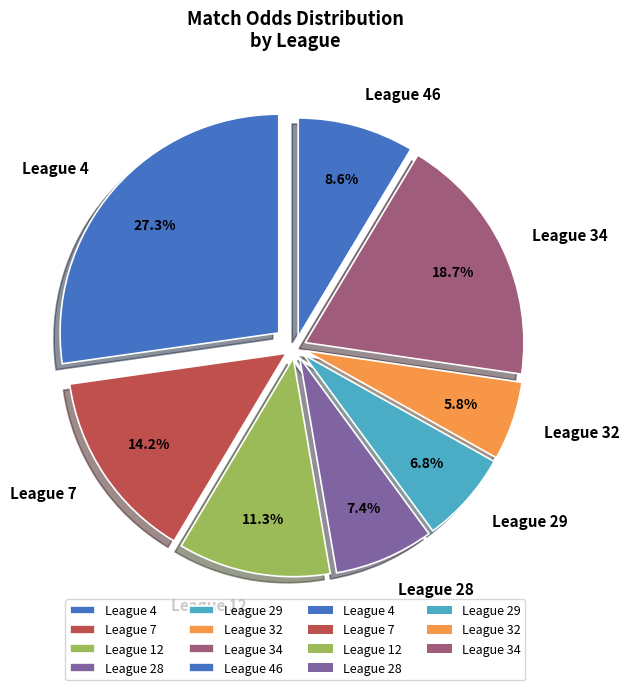

What percentage do League 32 and League 46 together represent?

14.4%